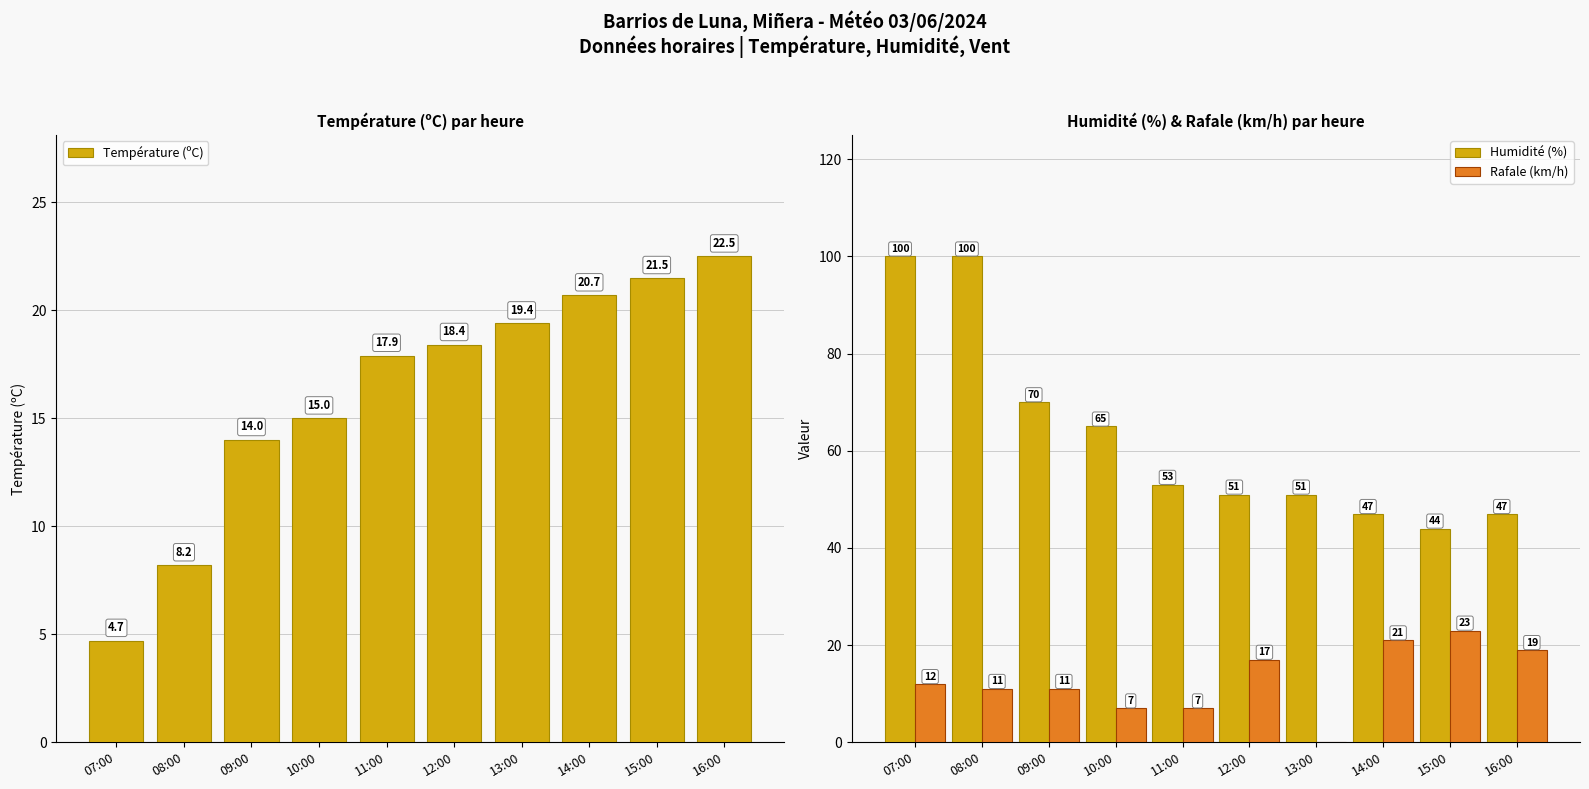

What is the difference between the maximum and minimum values in the Rafale (km/h) series?

23.0